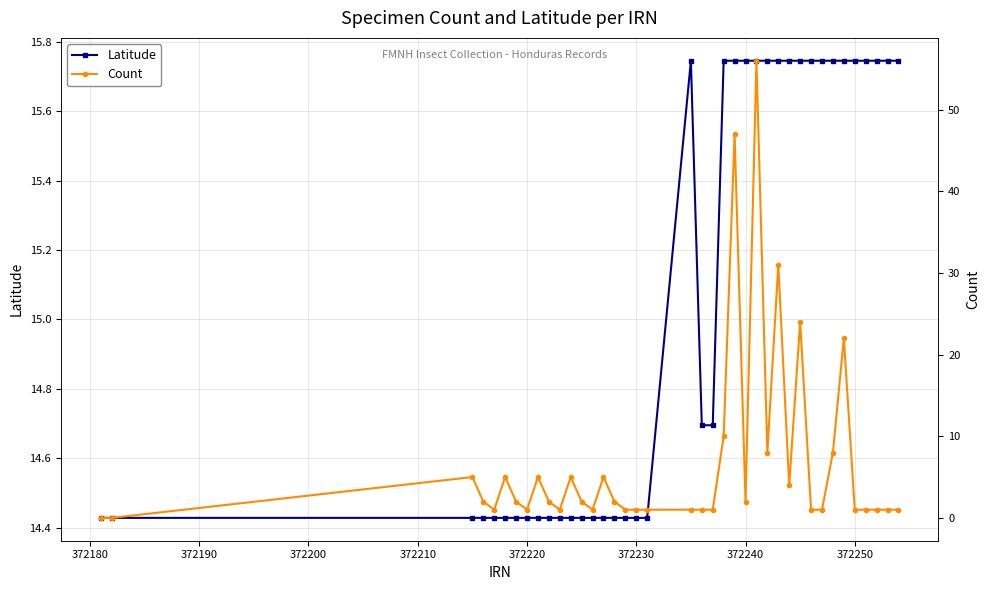

How many Latitude values are between 14 and 15?

21